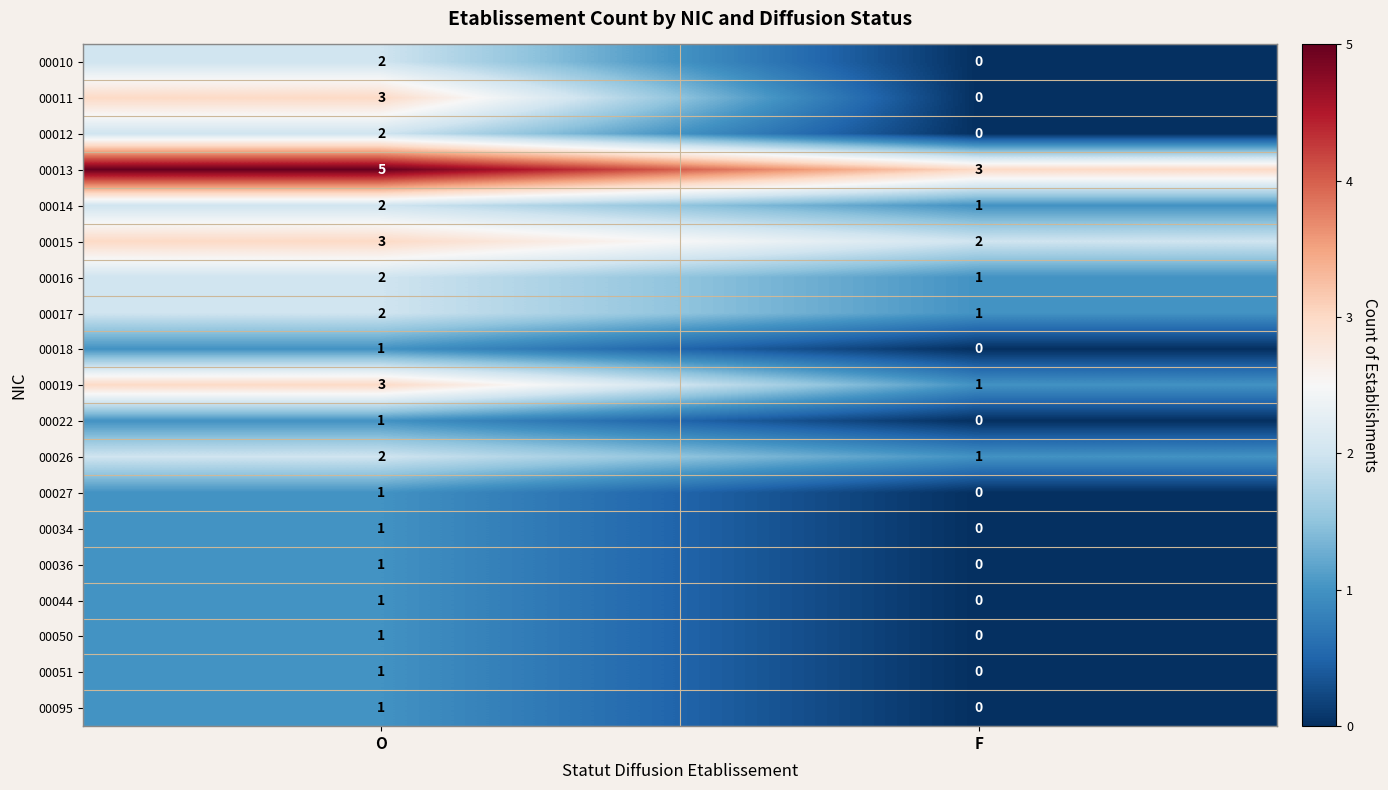

Is it true that 00012 equals 1 at F?

False